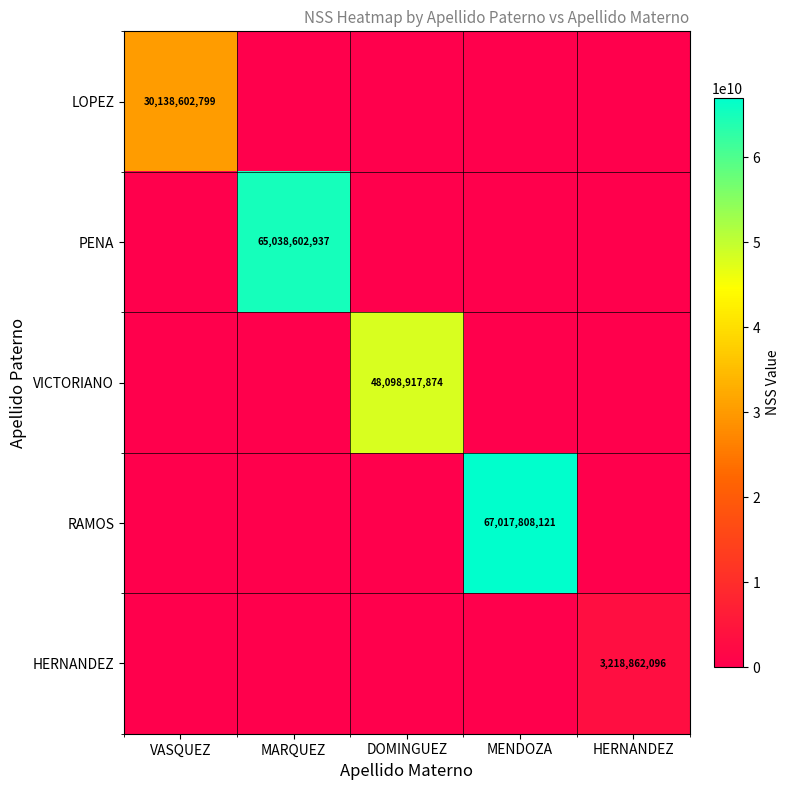

How many data points does each series have?

5